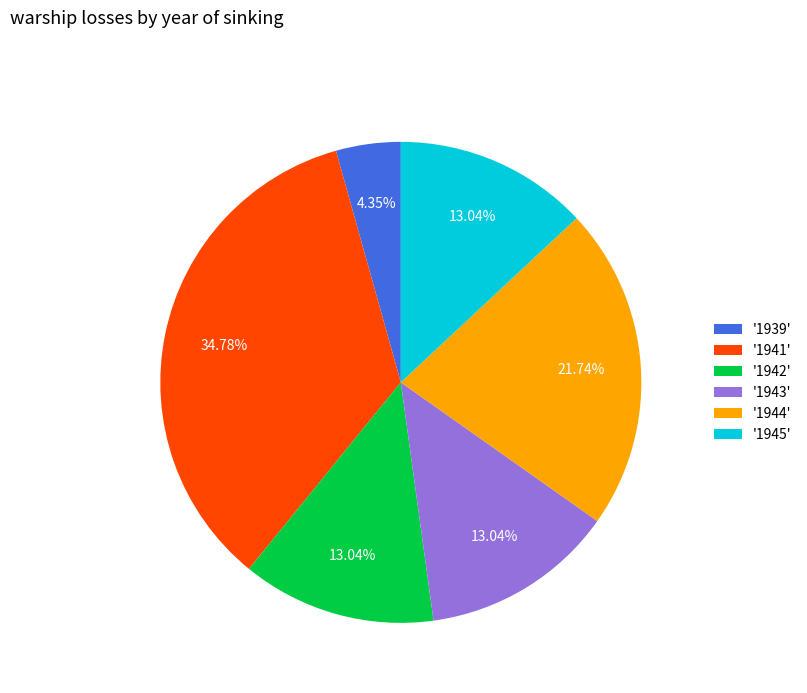

Is the sum of '1939' and '1945' greater than half?

No